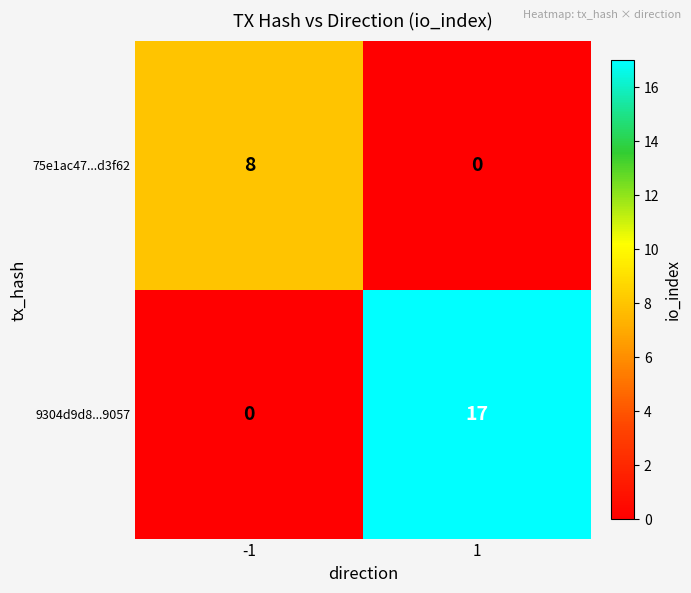

What is the difference between the 75e1ac47...d3f62 values at 1 and -1?

8